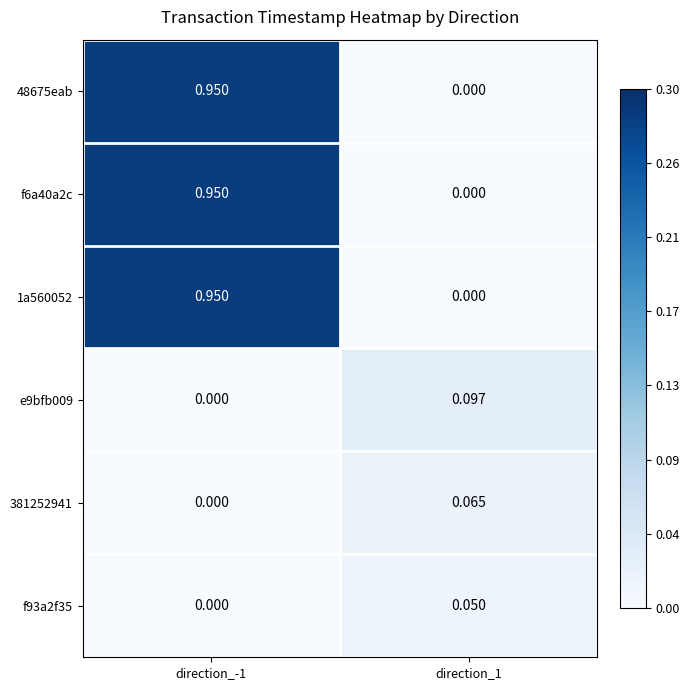

At how many categories does at least one series exceed 0?

2